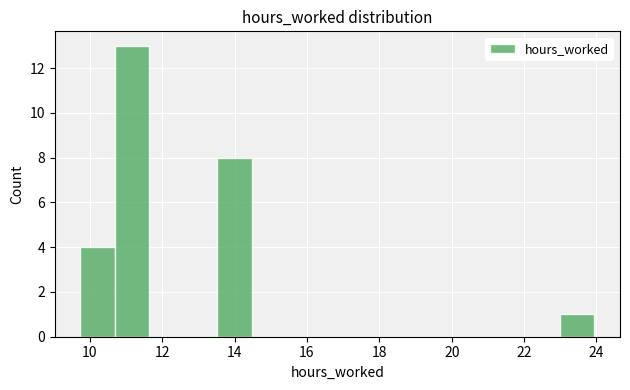

Reading left to right, list every bar in this chart as the range it spans on the x-axis followed by its height. Neither the bar edges nor the heights are printed on the chart, so give them approximately, as read against the axes.

9.8 to 10.6: 4
10.6 to 11.6: 13
11.6 to 12.6: 0
12.6 to 13.6: 0
13.6 to 14.4: 8
14.4 to 15.4: 0
15.4 to 16.4: 0
16.4 to 17.4: 0
17.4 to 18.2: 0
18.2 to 19.2: 0
19.2 to 20.2: 0
20.2 to 21.2: 0
21.2 to 22.0: 0
22.0 to 23.0: 0
23.0 to 24.0: 1